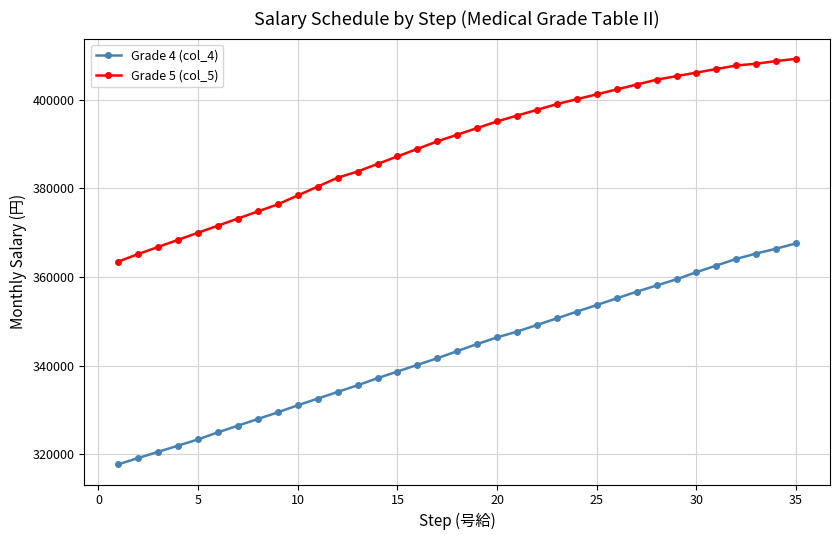

What are all the series names shown in the legend?

Grade 4 (col_4), Grade 5 (col_5)